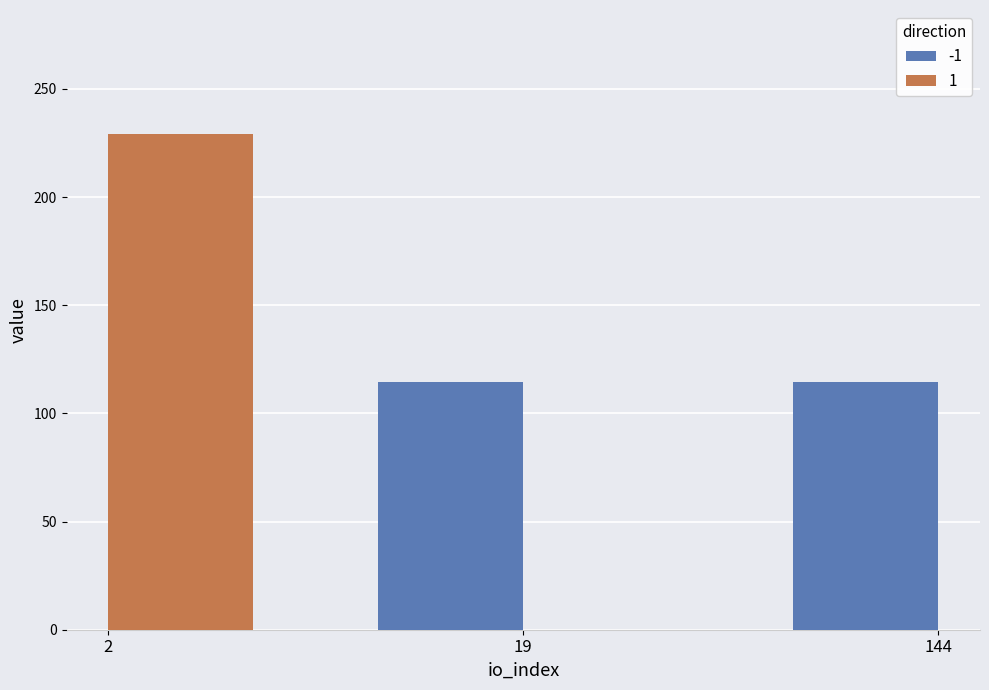

Is it true that -1 equals 10 at 1?

False